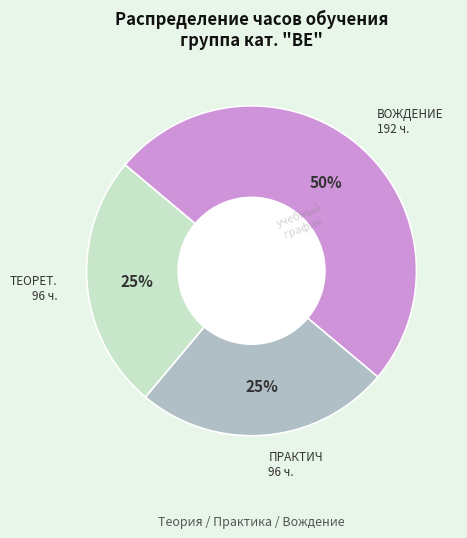

To the nearest percent, what is the difference between the largest and smallest slice percentages?

25%